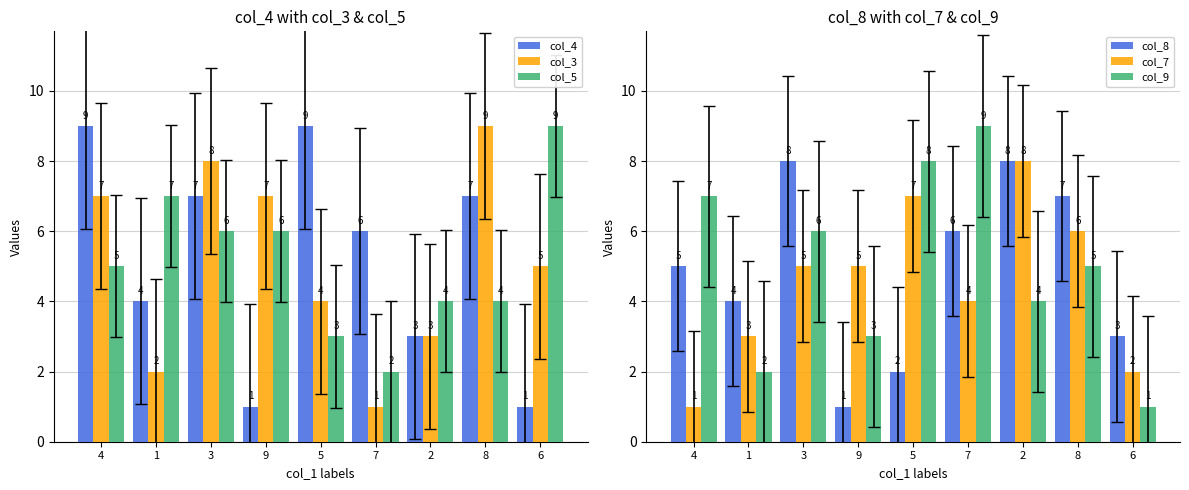

What are all the series names shown in the legend?

col_4, col_3, col_5, col_8, col_7, col_9